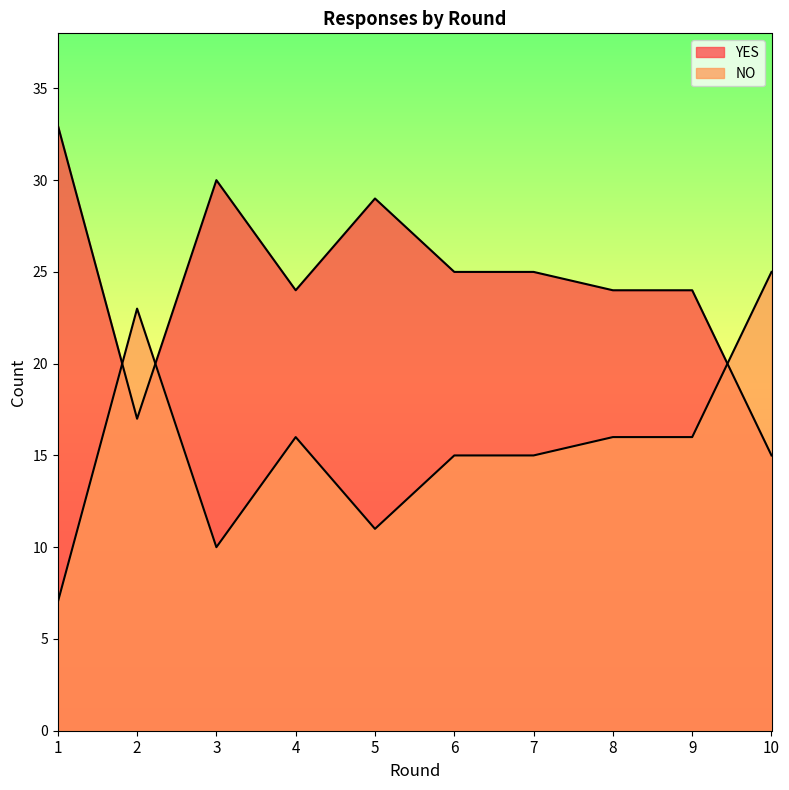

How many data points in NO are above 16?

2